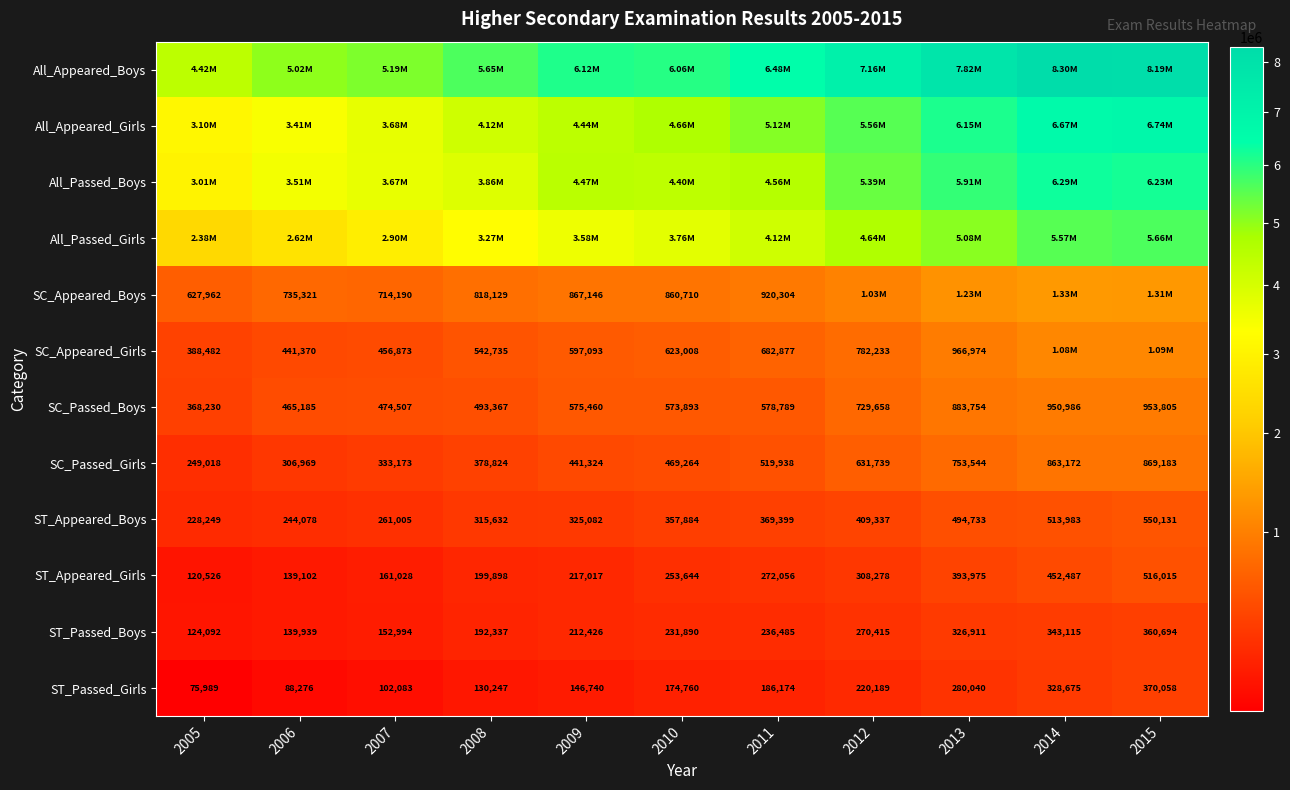

What is the sum of all ST_Passed_Boys values?

2591298